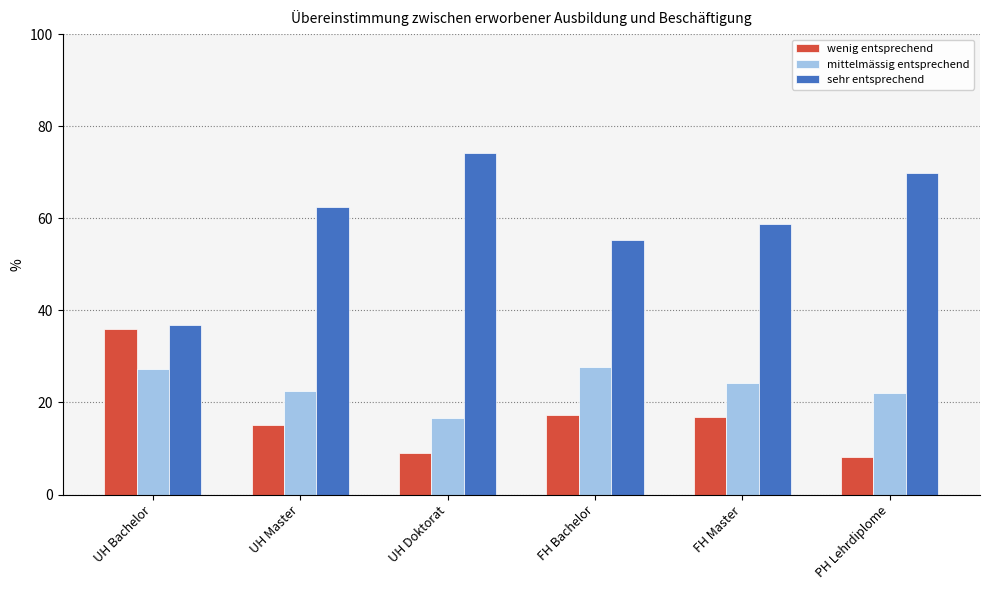

Is it true that mittelmässig entsprechend equals 22.4 at UH Master?

True